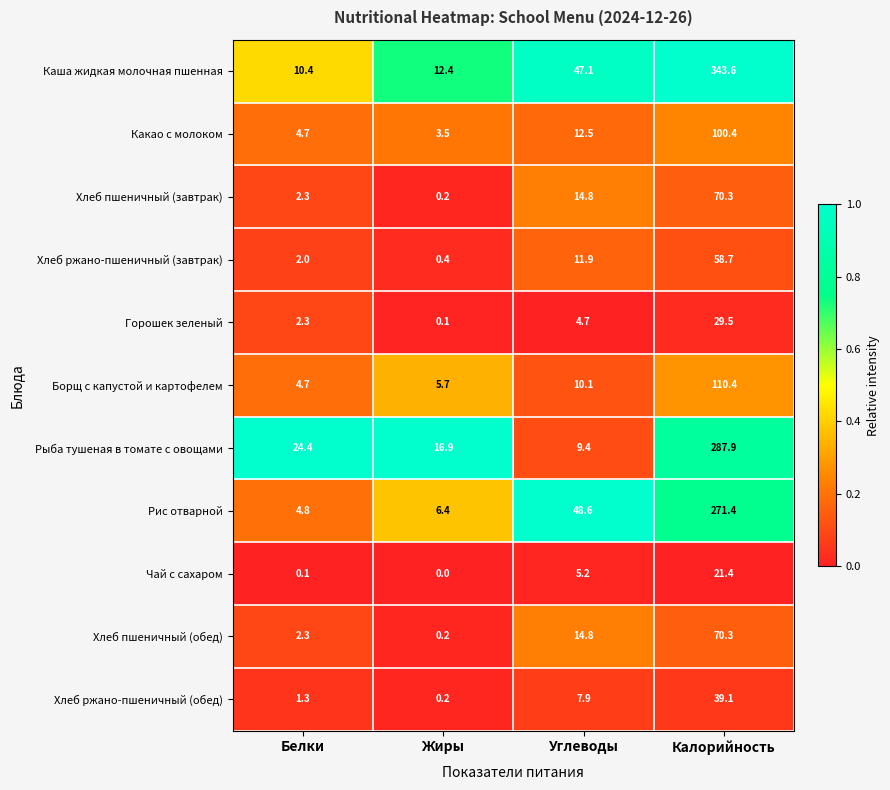

Which category has the lowest value across all series?

Жиры